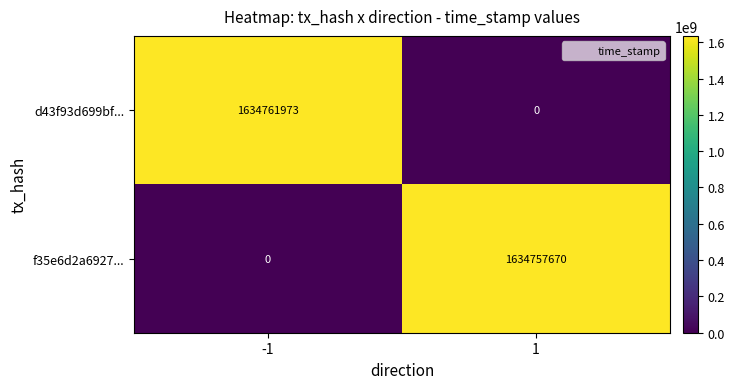

Which series has the largest range (max minus min)?

d43f93d699bf...